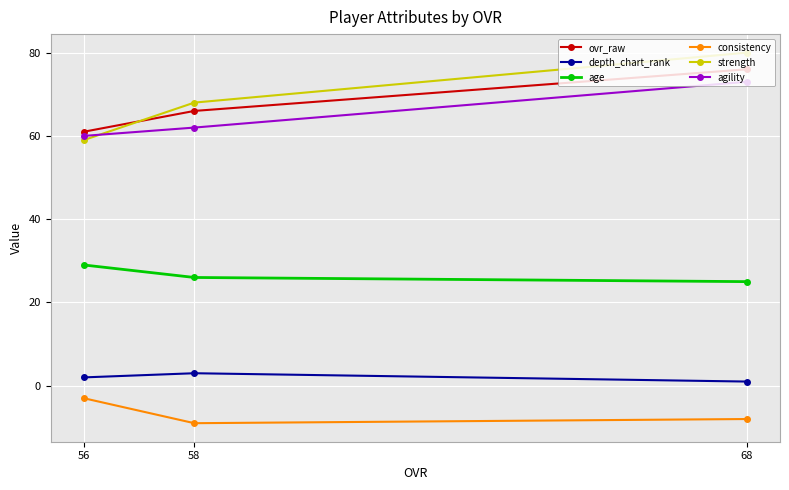

Reading left to right, transcribe all the data shown in this chart.

ovr_raw: 56=61	58=66	68=76
depth_chart_rank: 56=2	58=3	68=1
age: 56=29	58=26	68=25
consistency: 56=-3	58=-9	68=-8
strength: 56=59	58=68	68=80
agility: 56=60	58=62	68=73